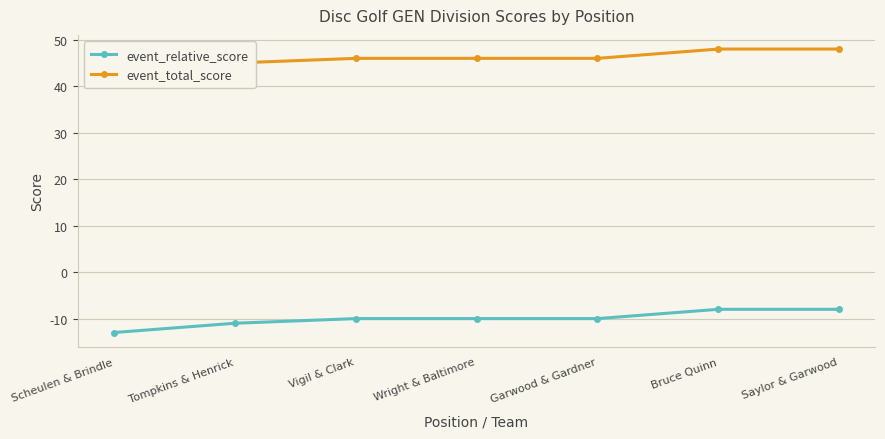

What is the difference between the second highest and second lowest values in the event_total_score series?

3